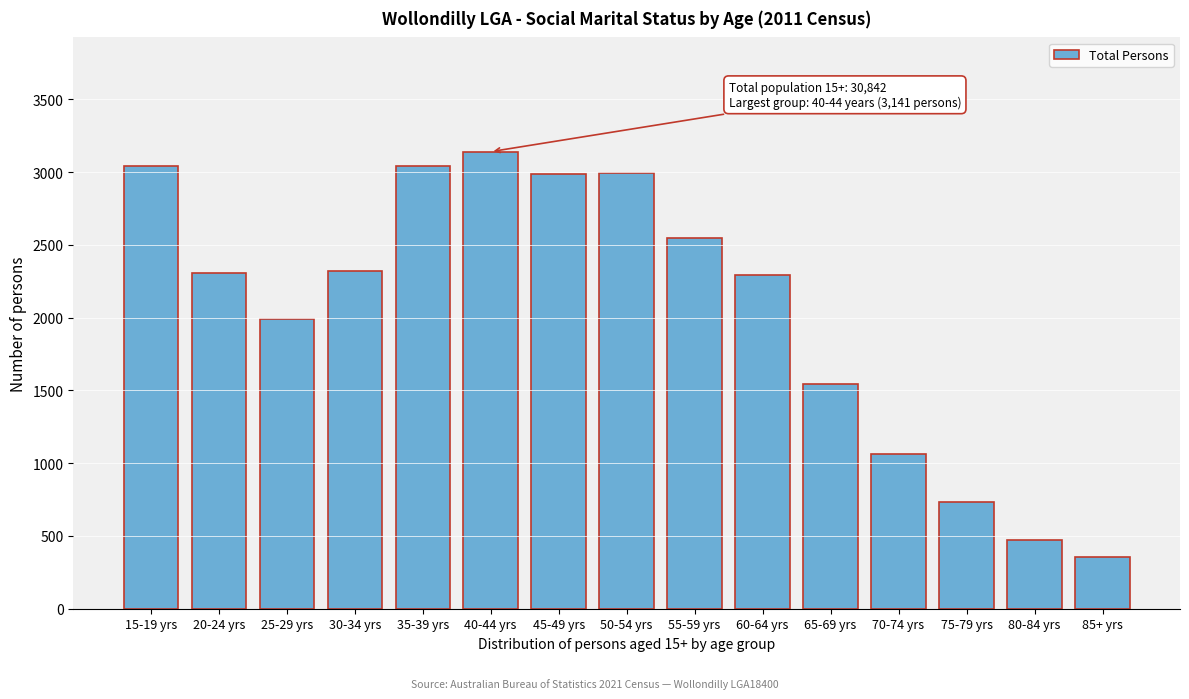

What is the ratio of the value at 30-34 yrs to the value at 75-79 yrs?

3.2